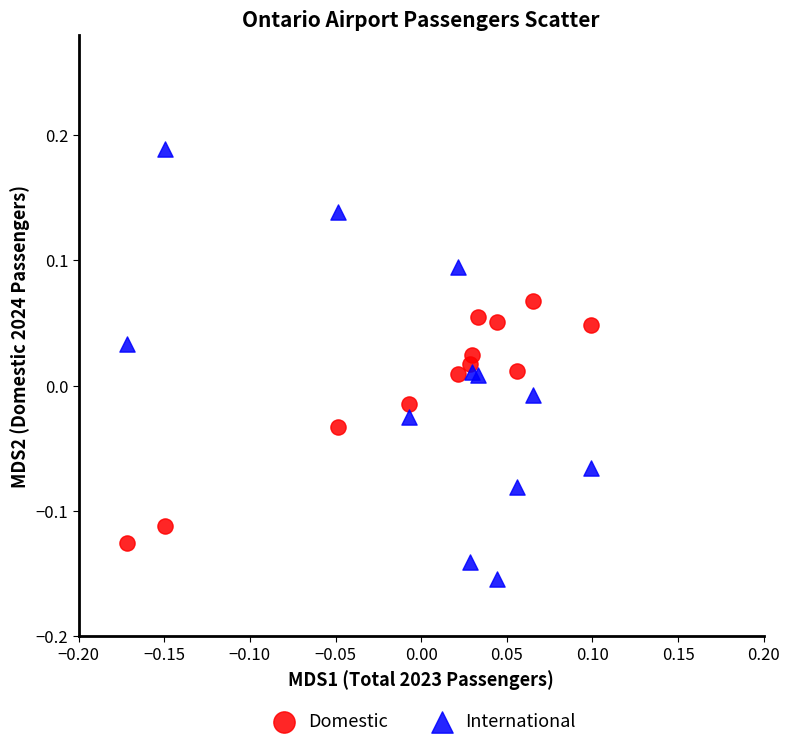

Which series has the largest Y range (max minus min)?

International